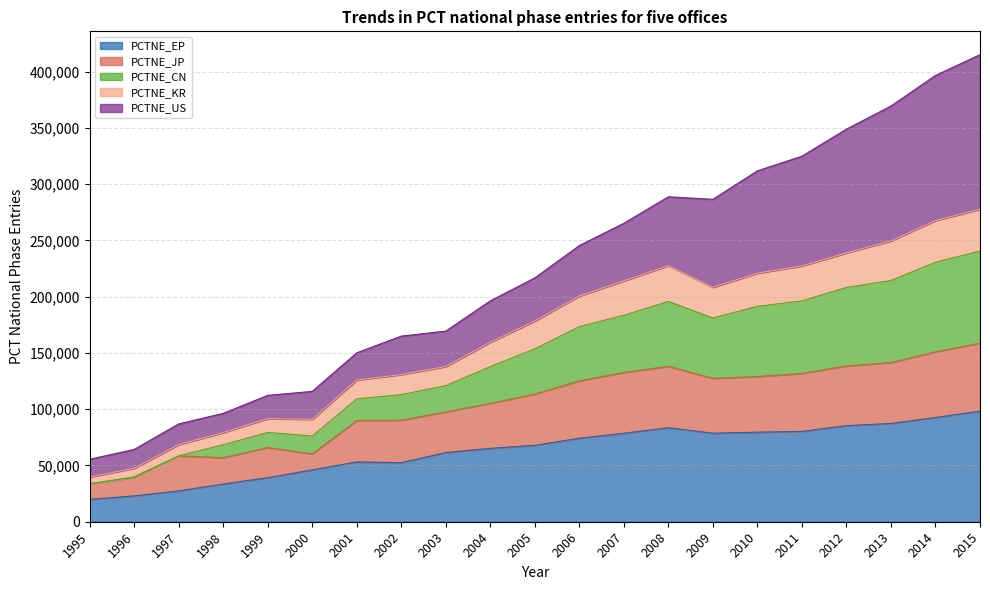

True or false: PCTNE_KR and PCTNE_EP cross at least once.

False